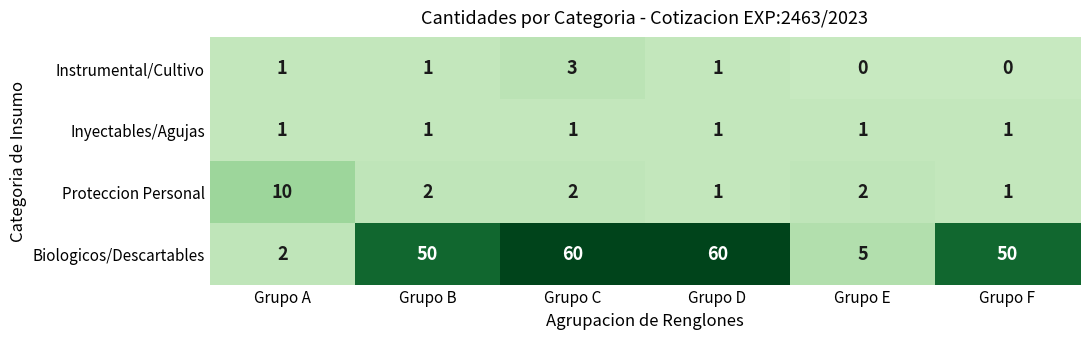

At which category is the sum across all series the highest?

Grupo C